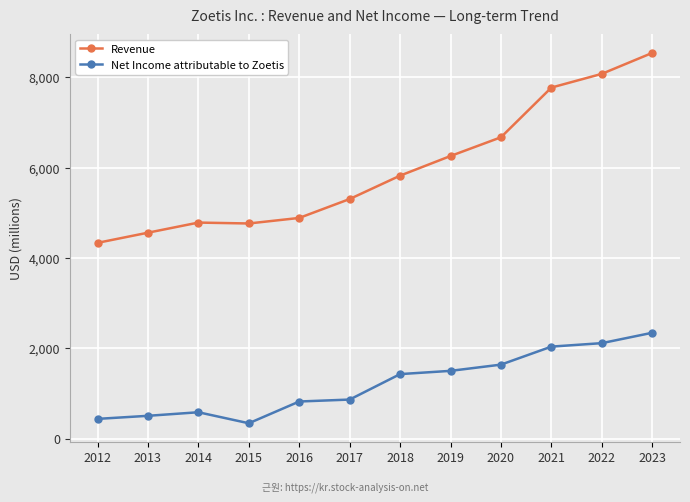

What is the total value across all series at 2013?

5065